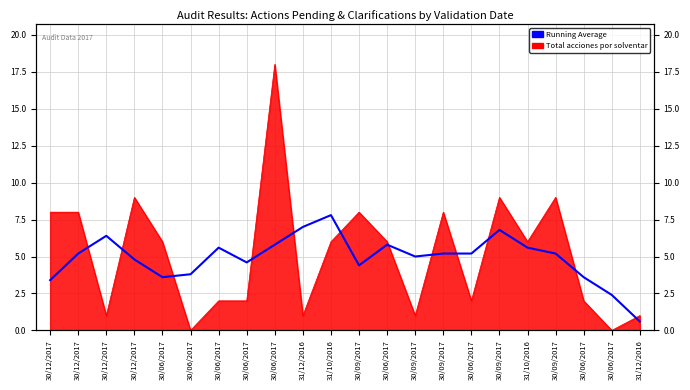

Reading left to right, list all the values displayed in this chart.

30/12/2017=3.4	30/12/2017=5.2	30/12/2017=6.4	30/12/2017=4.8	30/06/2017=3.6	30/06/2017=3.8	30/06/2017=5.6	30/06/2017=4.6	30/06/2017=5.8	31/12/2016=7.0	31/10/2016=7.8	30/09/2017=4.4	30/06/2017=5.8	30/09/2017=5.0	30/09/2017=5.2	30/06/2017=5.2	30/09/2017=6.8	31/10/2016=5.6	30/09/2017=5.2	30/06/2017=3.6	30/06/2017=2.4	31/12/2016=0.6